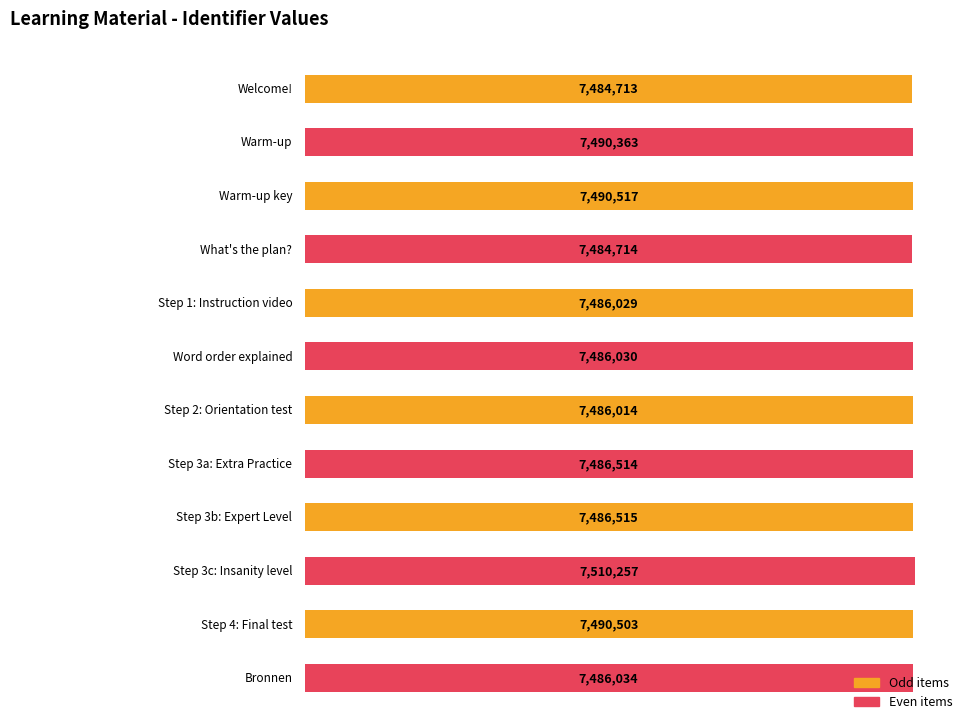

List the labels in order of value, largest first.

Step 3c: Insanity level, Warm-up key, Step 4: Final test, Warm-up, Step 3b: Expert Level, Step 3a: Extra Practice, Bronnen, Word order explained, Step 1: Instruction video, Step 2: Orientation test, What's the plan?, Welcome!